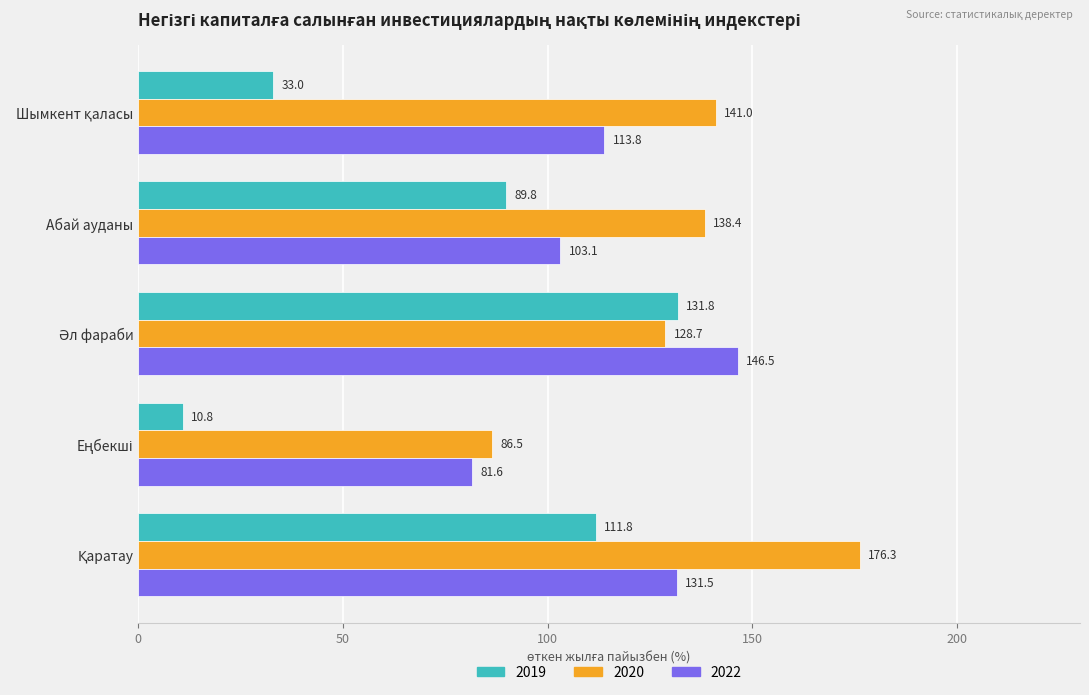

What is the average value of the 2022 series?

115.3